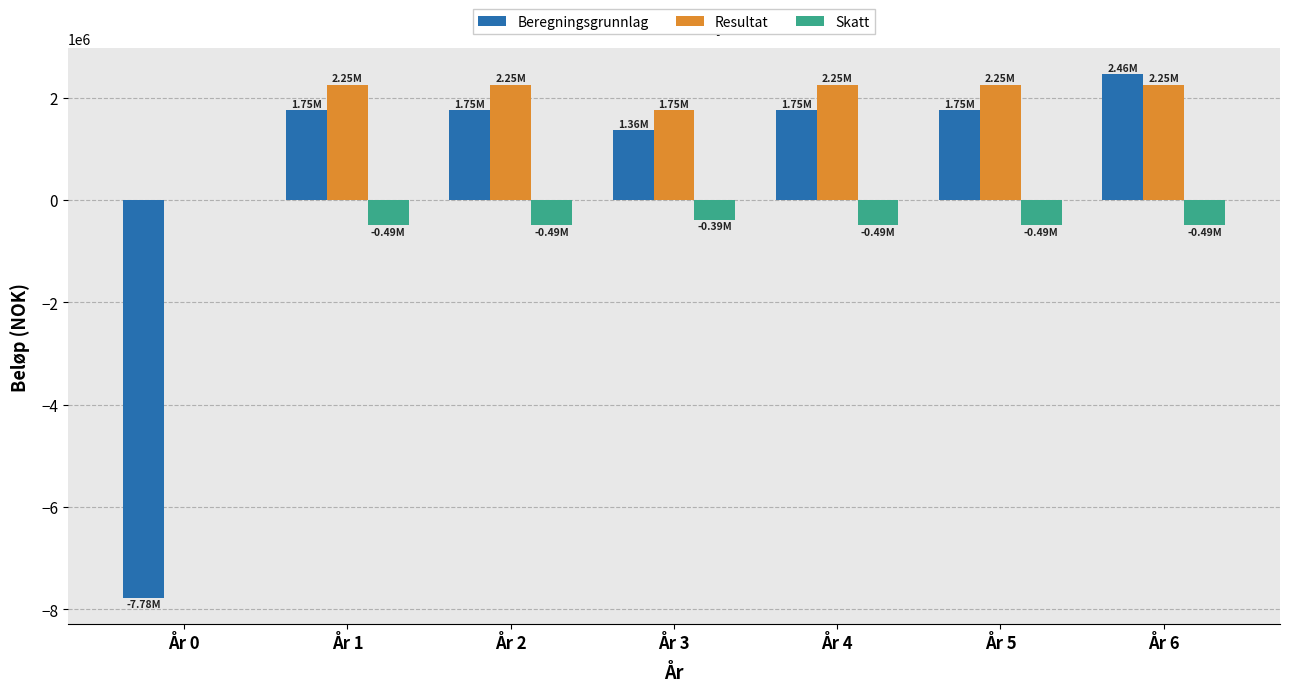

Are the bars grouped side by side (vs. stacked)?

Yes